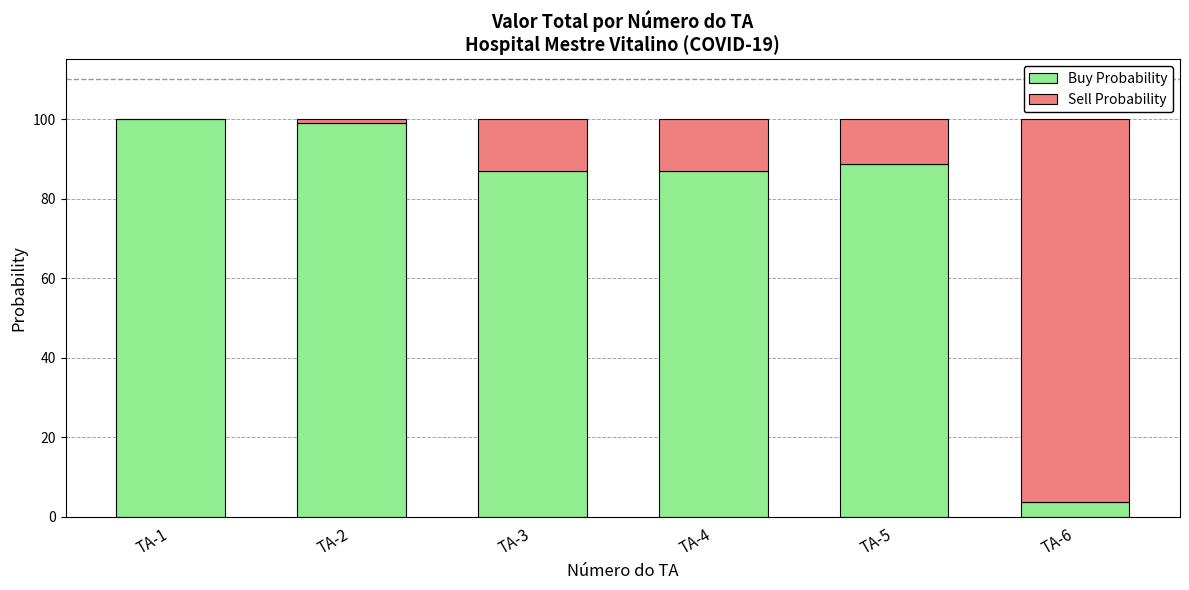

What is the total value across all series at TA-3?

100.0